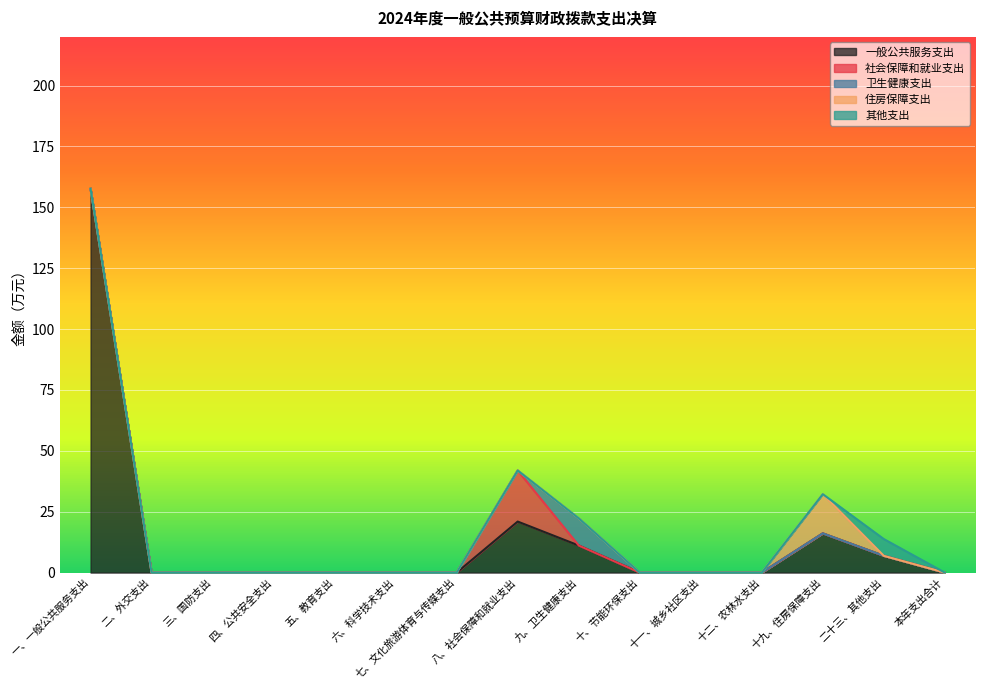

Which category has the highest value across all series?

一、一般公共服务支出